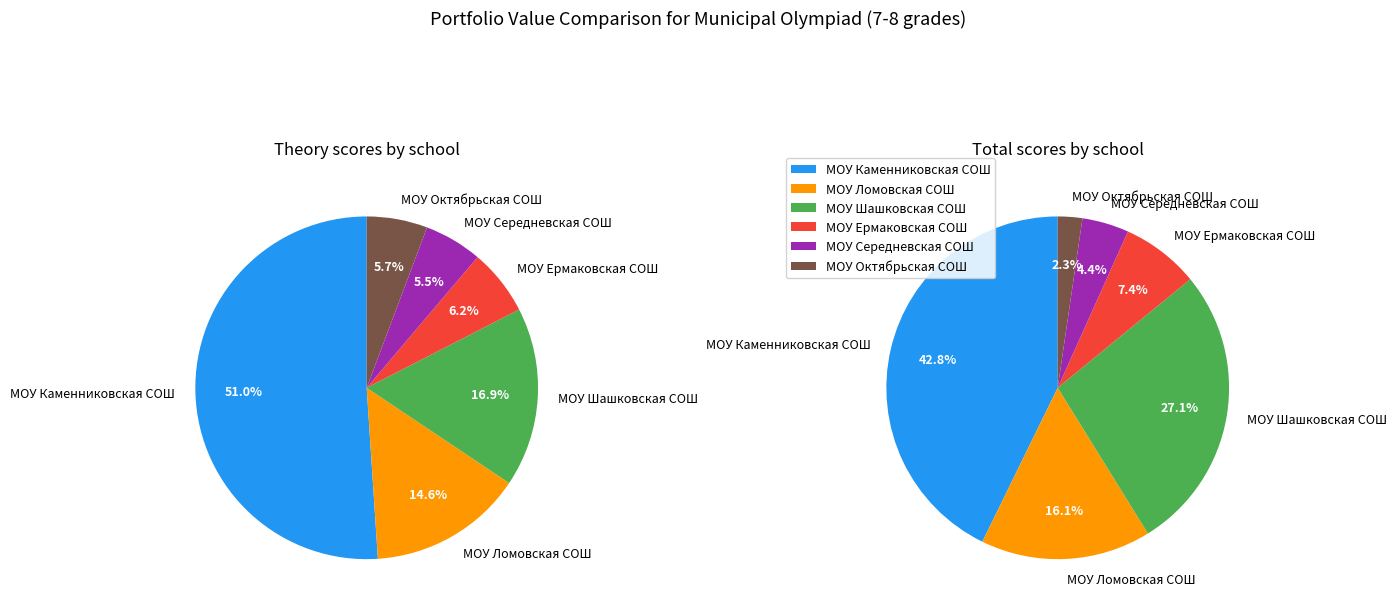

Between МОУ Ломовская СОШ and МОУ Шашковская СОШ, which series saw the biggest shift?

total